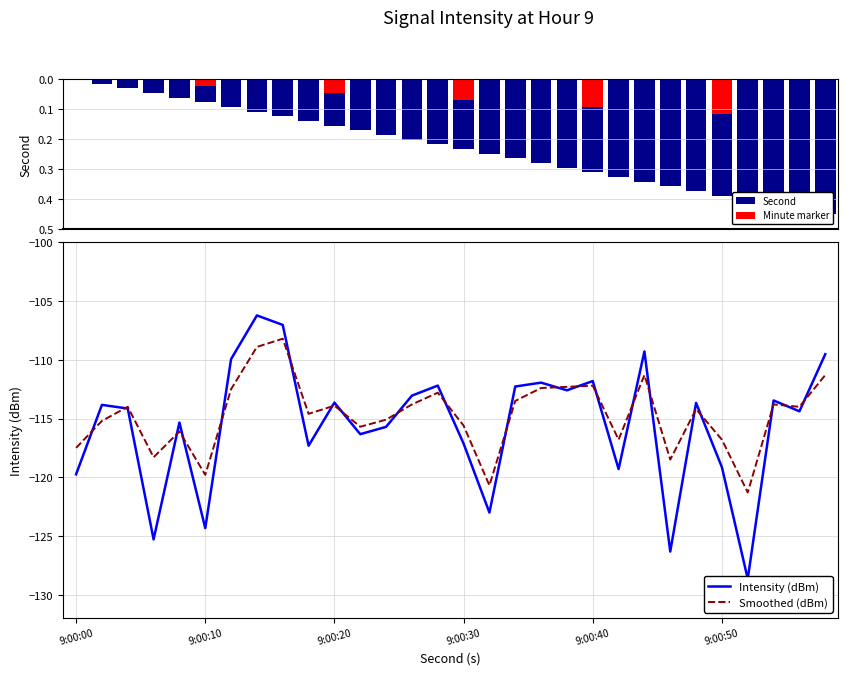

What is the average value of the Intensity (dBm) series?

-115.6